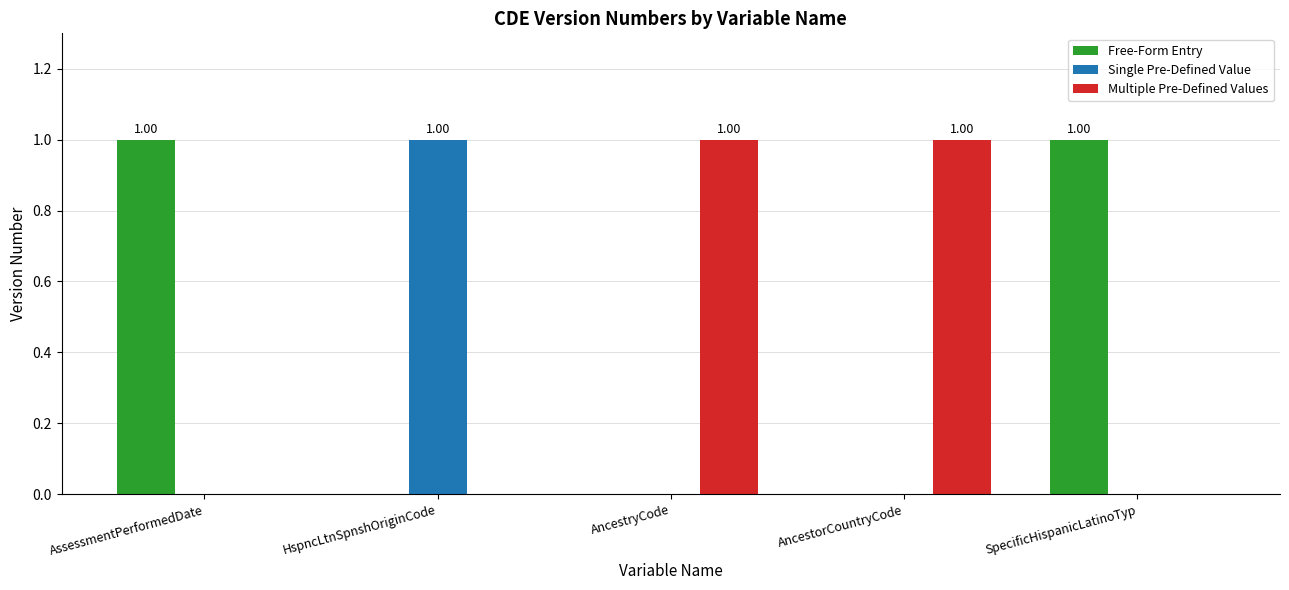

What is the sum of all Multiple Pre-Defined Values values?

2